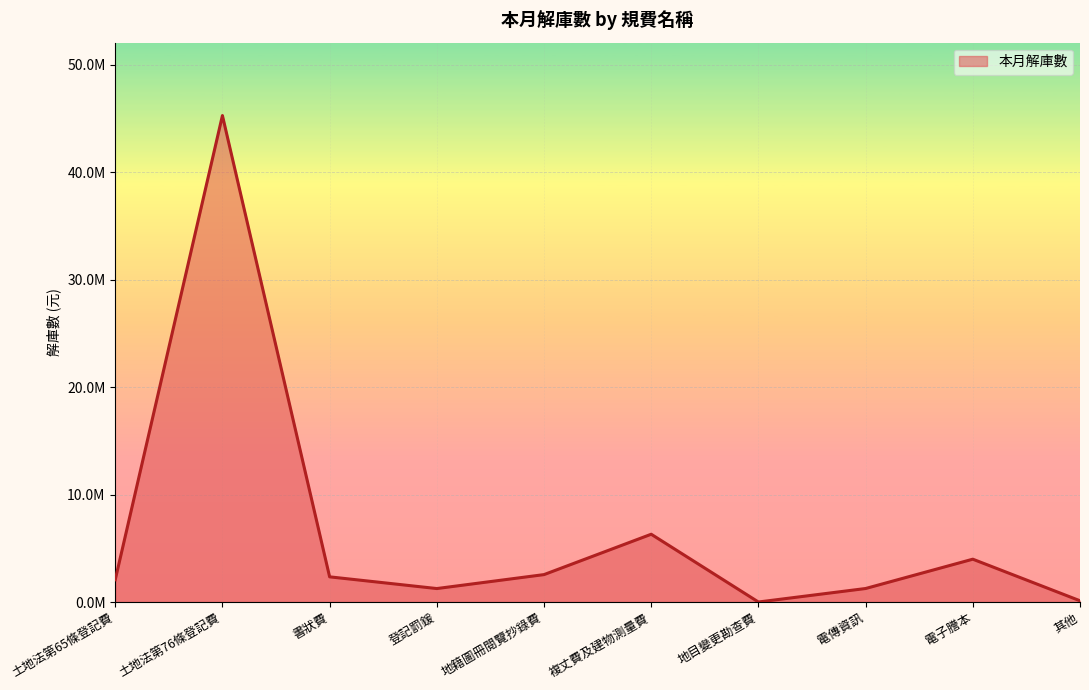

What is the change in value from 登記罰鍰 to 地目變更勘查費?

-1252430